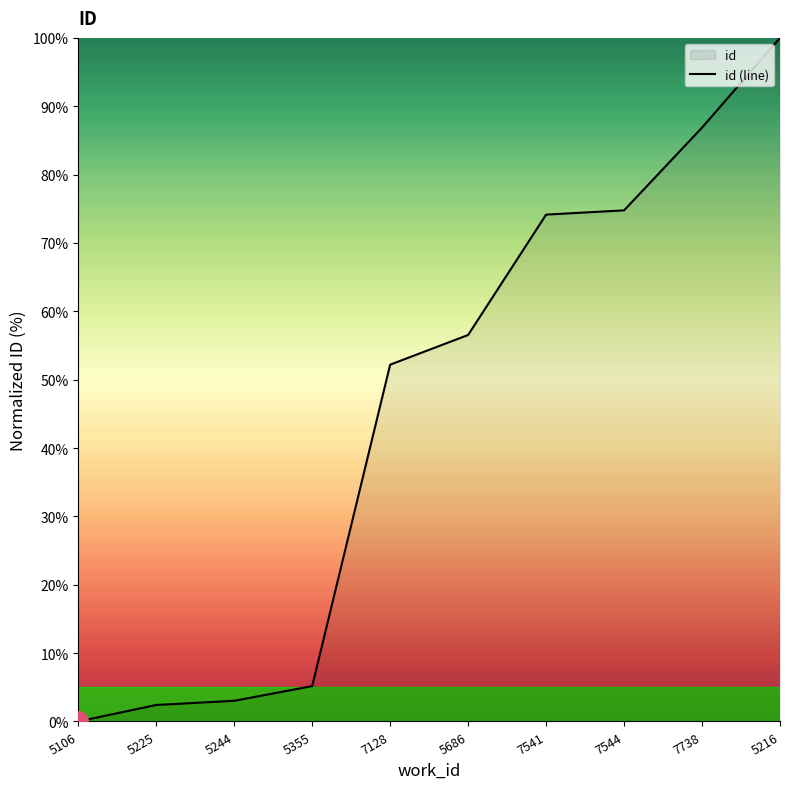

Reading left to right, list all the values displayed in this chart.

0.0	2.4	3.0	5.2	52.2	56.5	74.1	74.8	86.9	100.0